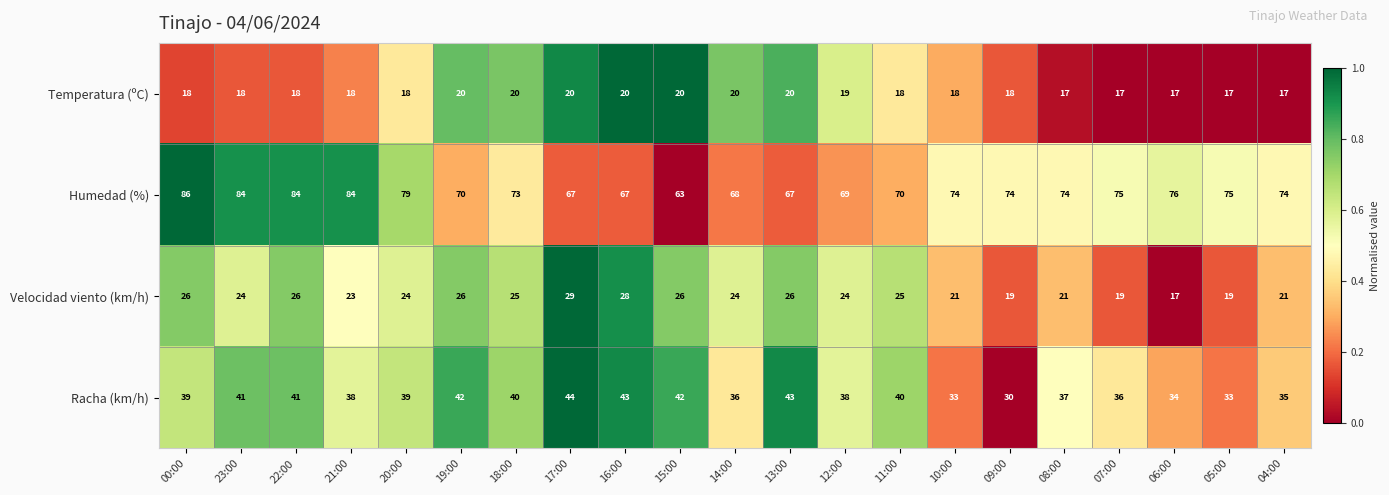

Rank the series by their maximum value, from lowest to highest.

Temperatura (ºC), Velocidad viento (km/h), Racha (km/h), Humedad (%)